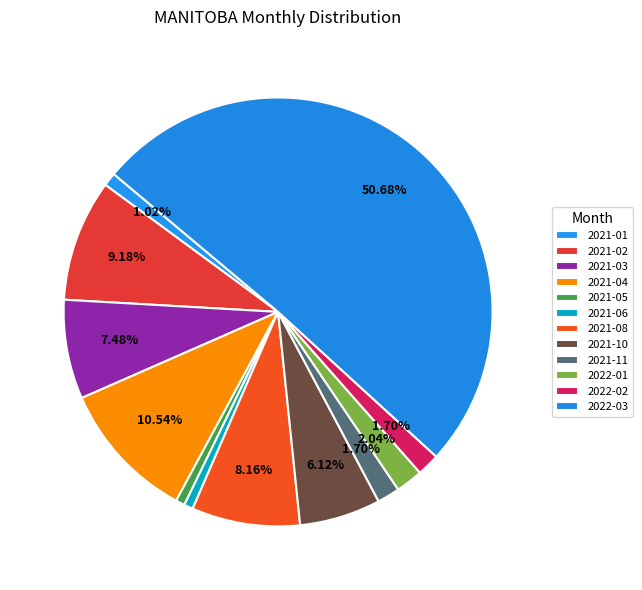

Is 2022-03 the majority of the pie?

Yes